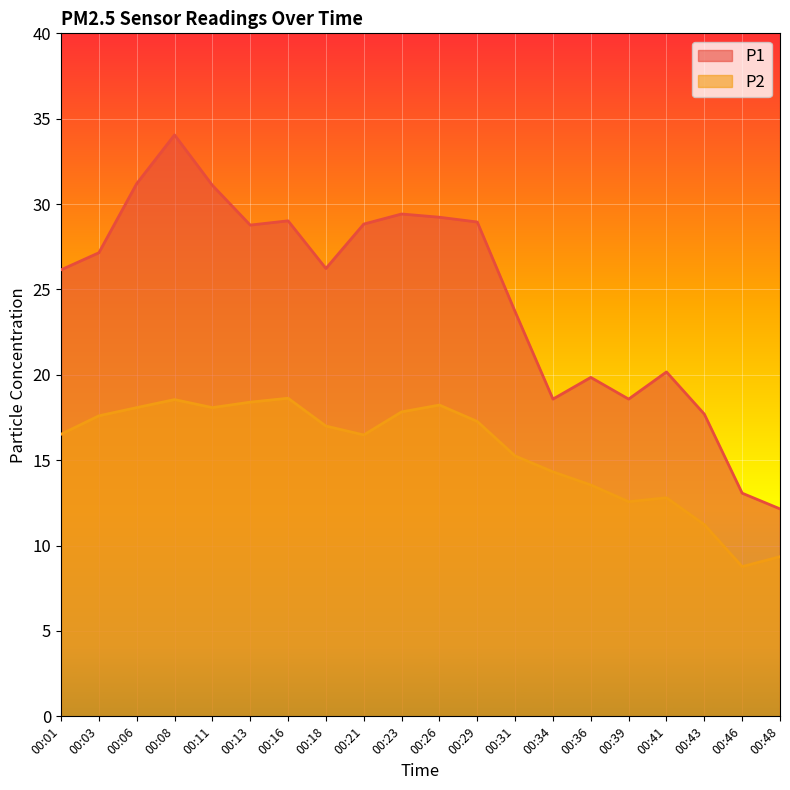

Reading right to left, transcribe all the data shown in this chart.

P1: 12.2	13.1	17.7	20.2	18.6	19.9	18.6	23.7	28.9	29.2	29.4	28.8	26.2	29.0	28.8	31.1	34.0	31.2	27.1	26.1
P2: 9.3	8.8	11.2	12.8	12.6	13.6	14.3	15.2	17.3	18.2	17.8	16.5	17.0	18.6	18.4	18.1	18.6	18.1	17.6	16.5